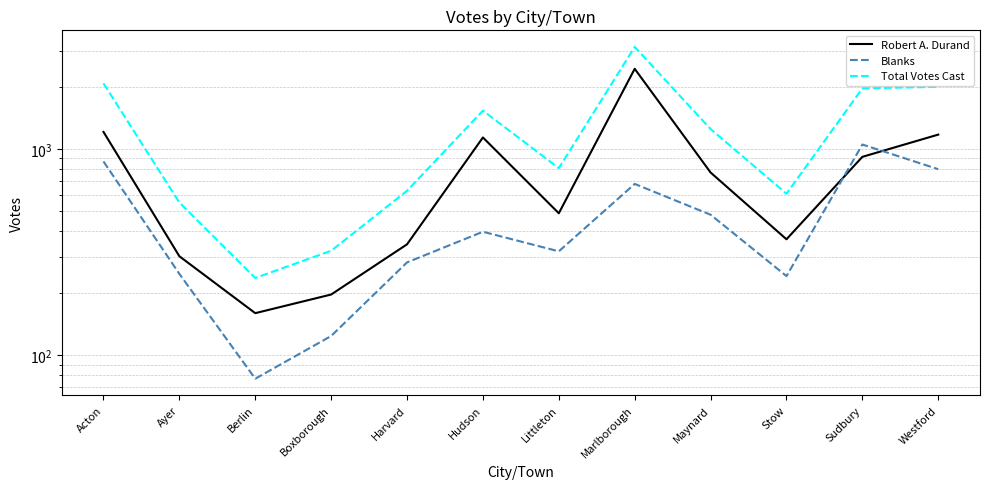

Where does the Blanks series first go above 397?

Acton